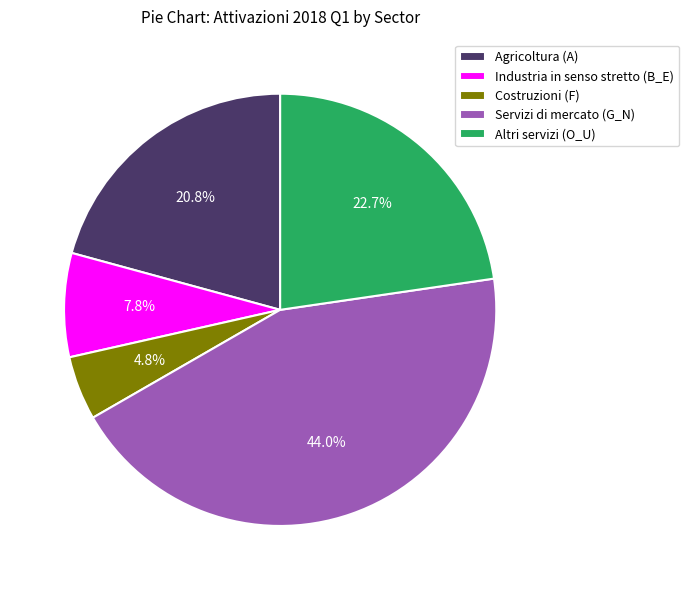

True or false: Industria in senso stretto (B_E) accounts for 1% of the total.

False